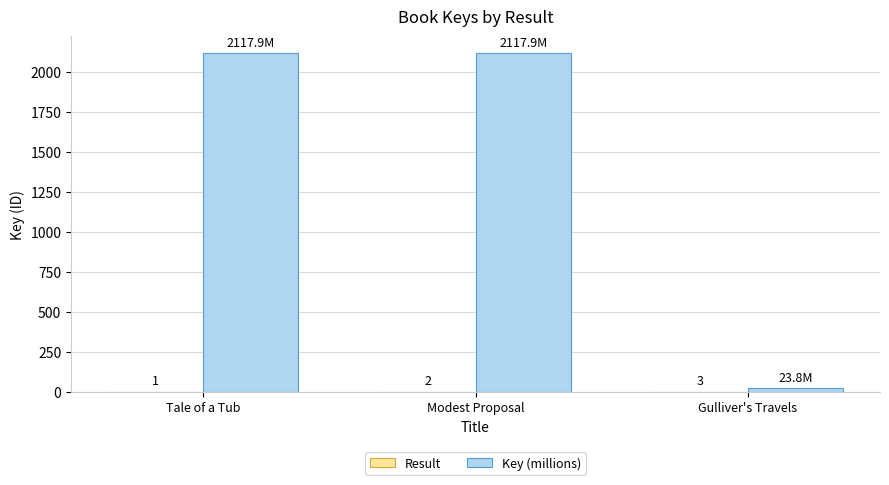

What is the greatest value displayed?

2117.9